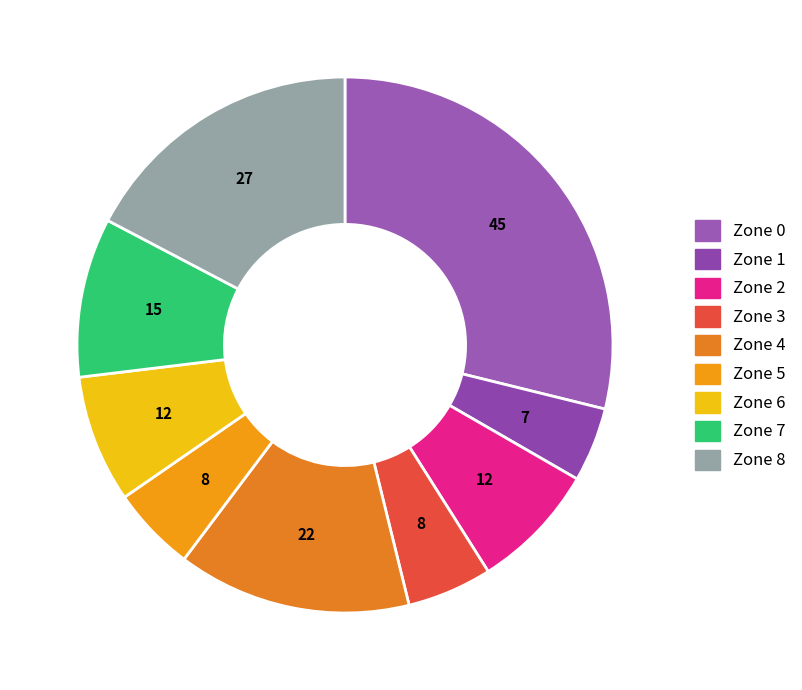

Count the number of slices in the pie.

9